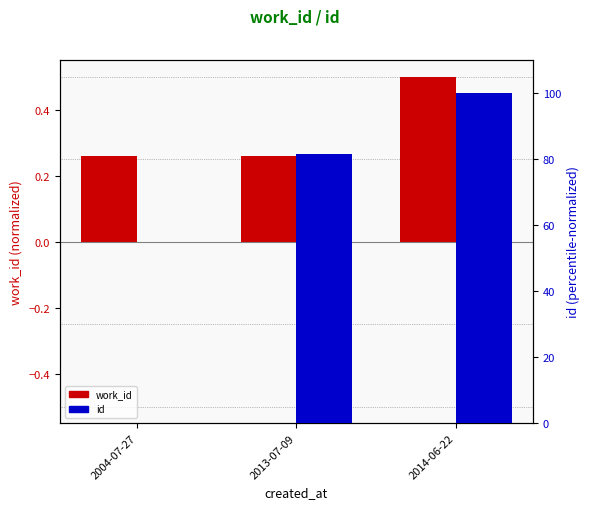

Which series has the largest total across all categories?

id